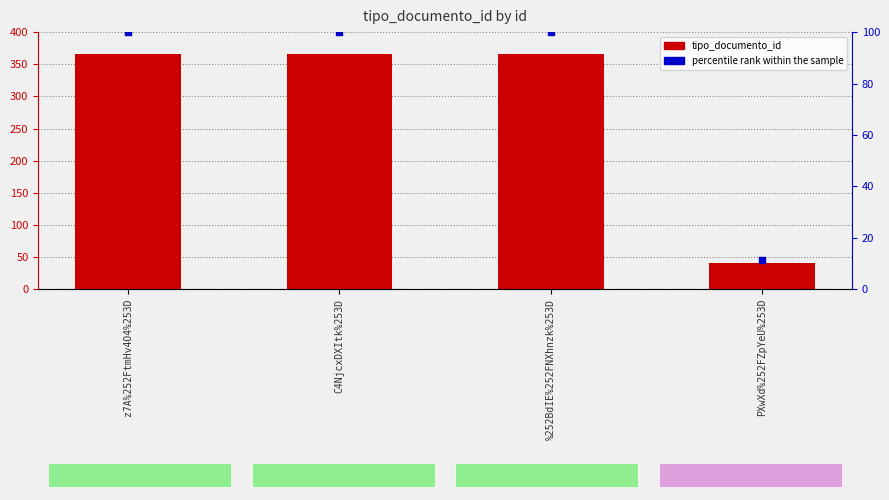

Is the value of tipo_documento_id at PXwXd%252FZpYeU%253D greater than the value of percentile rank within the sample at C4NjcxDXItk%253D?

No